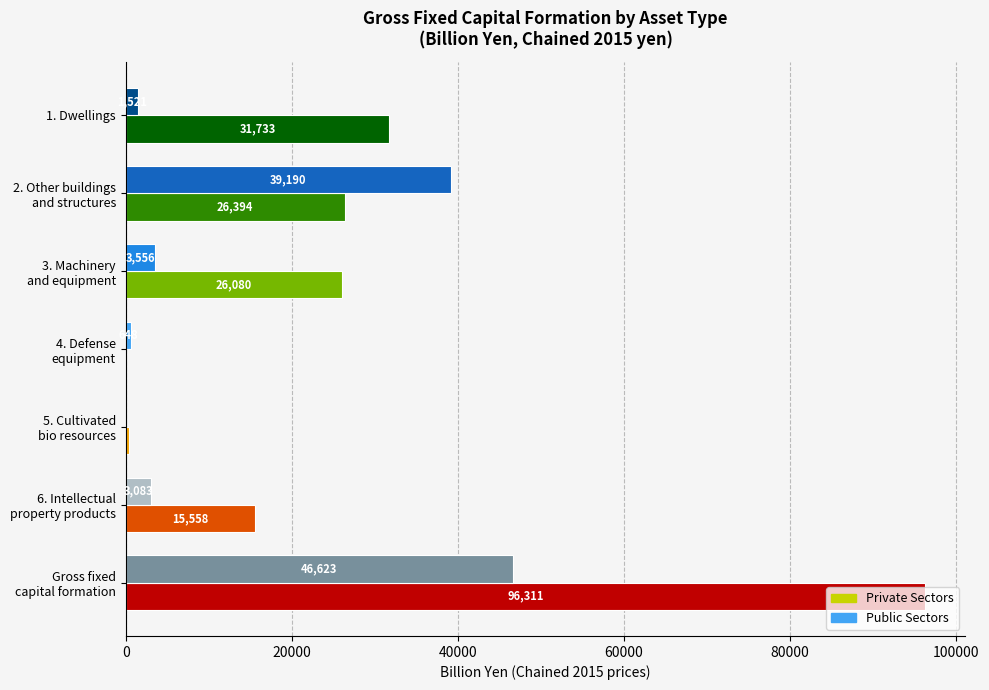

What are all the series names shown in the legend?

Private Sectors, Public Sectors